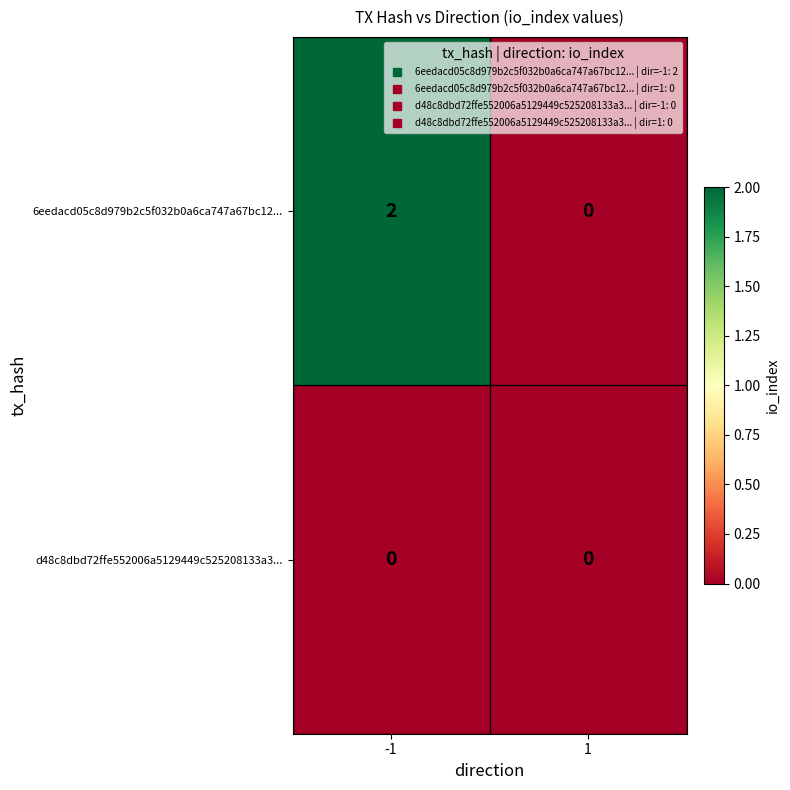

The value of d48c8dbd72ffe552006a5129449c525208133a3... at 1 is 0. True or false?

True